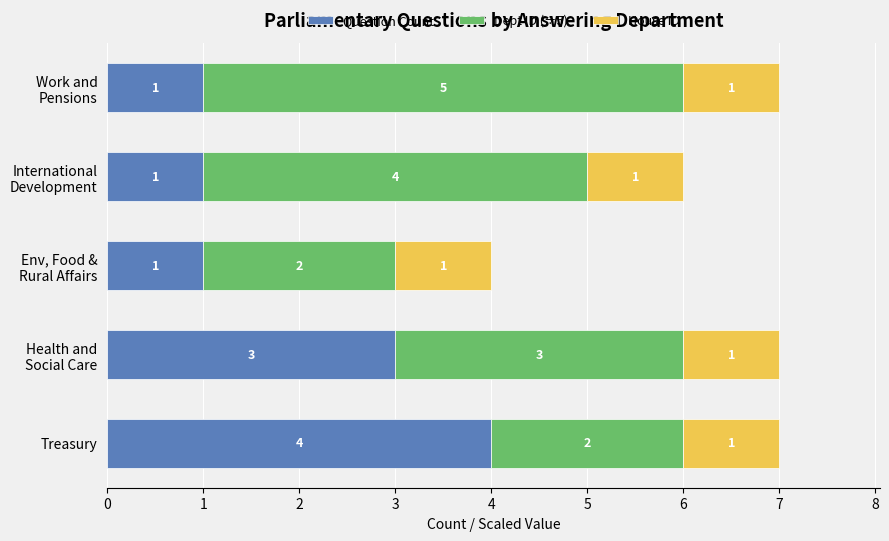

Count the Question Count values in the range 1 to 3.

4